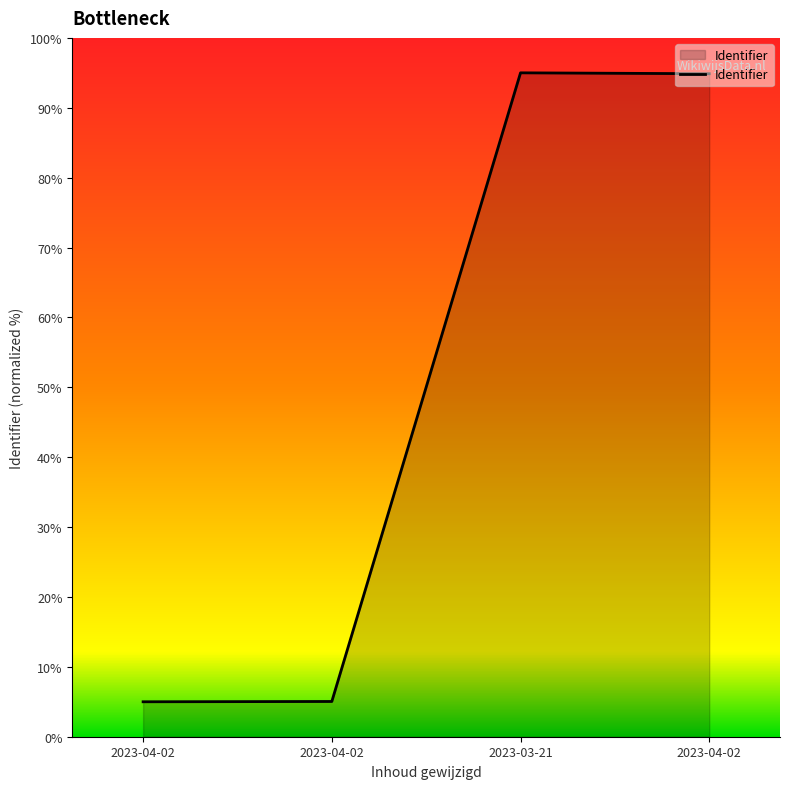

Read the value at 2023-04-02.

94.9